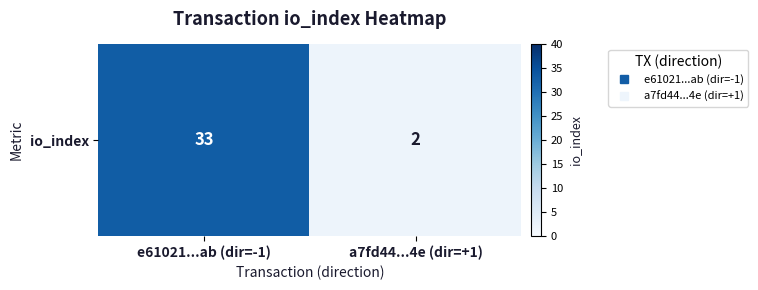

Reading left to right, what are all the values shown in this chart?

33	2